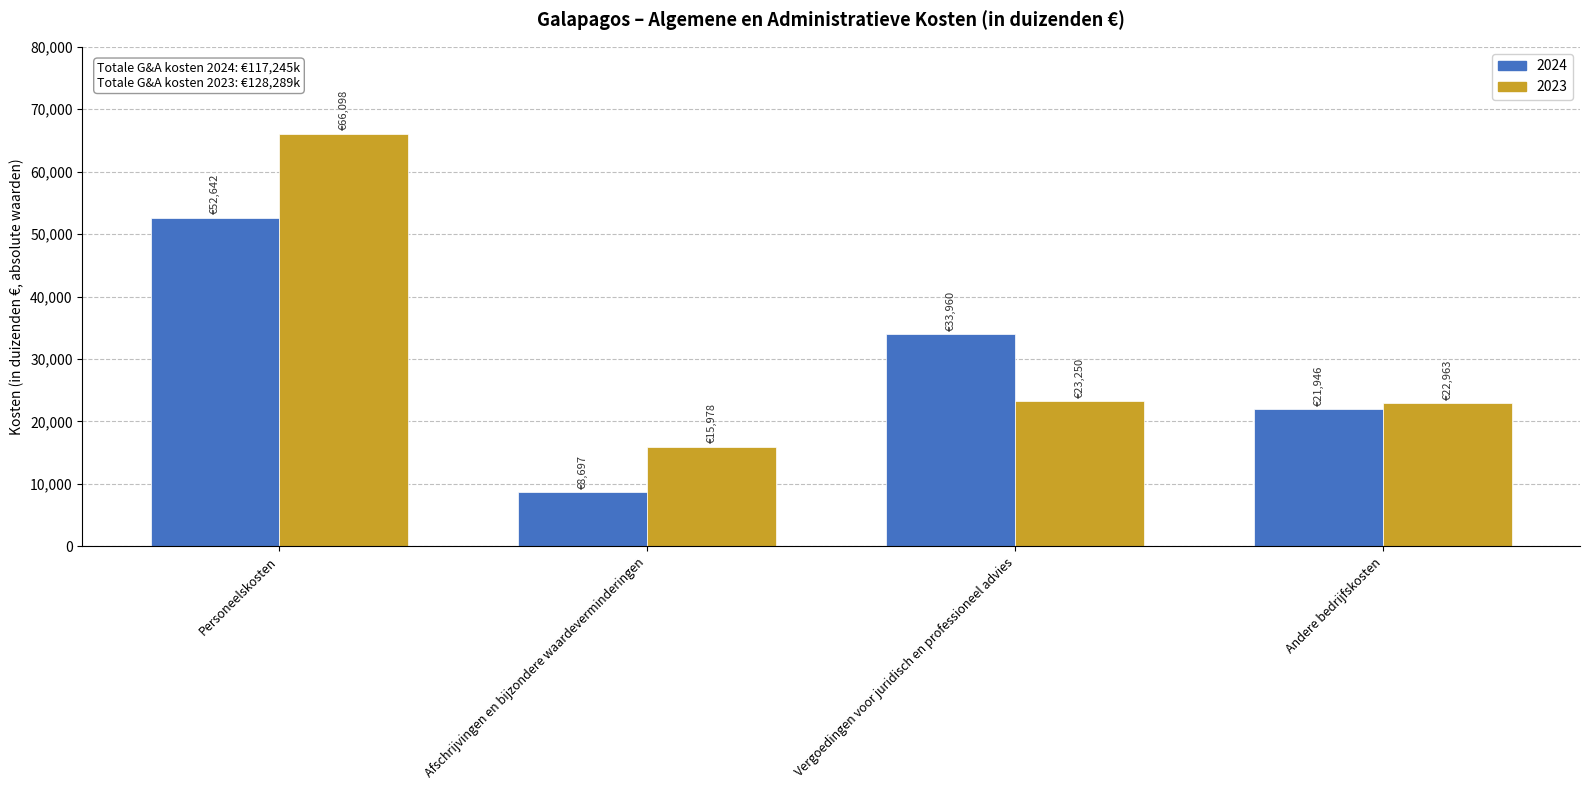

What is the difference between the highest and lowest values at Afschrijvingen en bijzondere waardeverminderingen?

7281